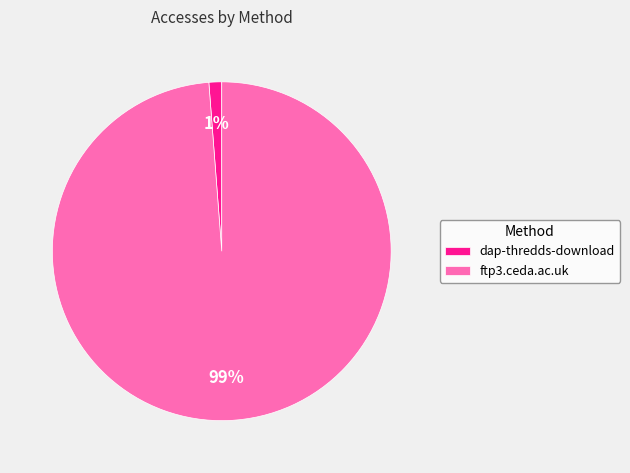

The ftp3.ceda.ac.uk slice represents 88% of the pie. True or false?

False